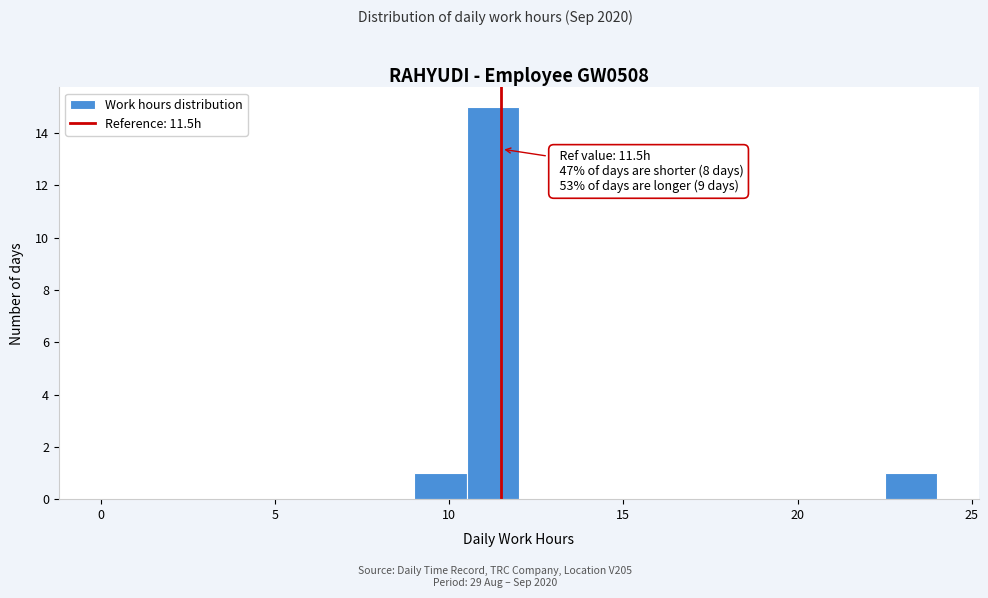

Read against the x-axis, roughly where is the centre of the tallest bar?

11.5